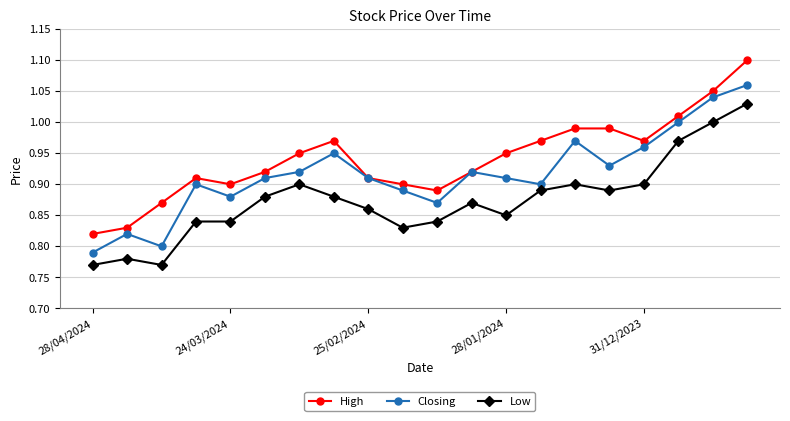

What are all the series names shown in the legend?

High, Closing, Low